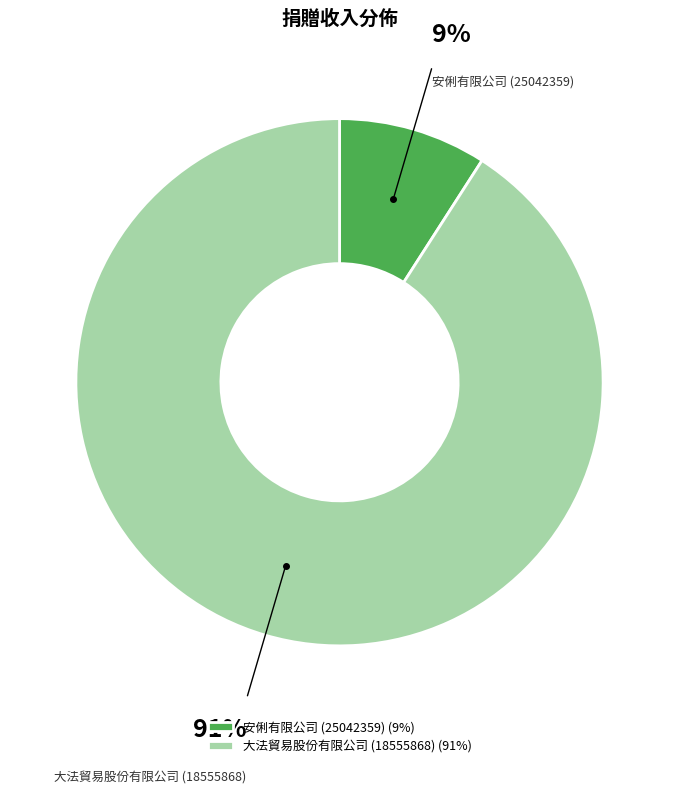

Approximately how many times larger is the value at 安俐有限公司 (25042359) compared to 大法貿易股份有限公司 (18555868)?

0.1